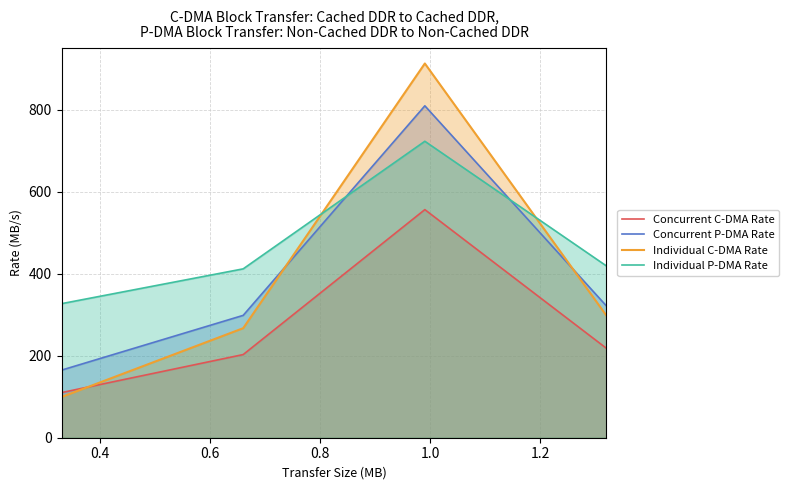

Rank the series by their maximum value, from highest to lowest.

Individual C-DMA Rate, Concurrent P-DMA Rate, Individual P-DMA Rate, Concurrent C-DMA Rate